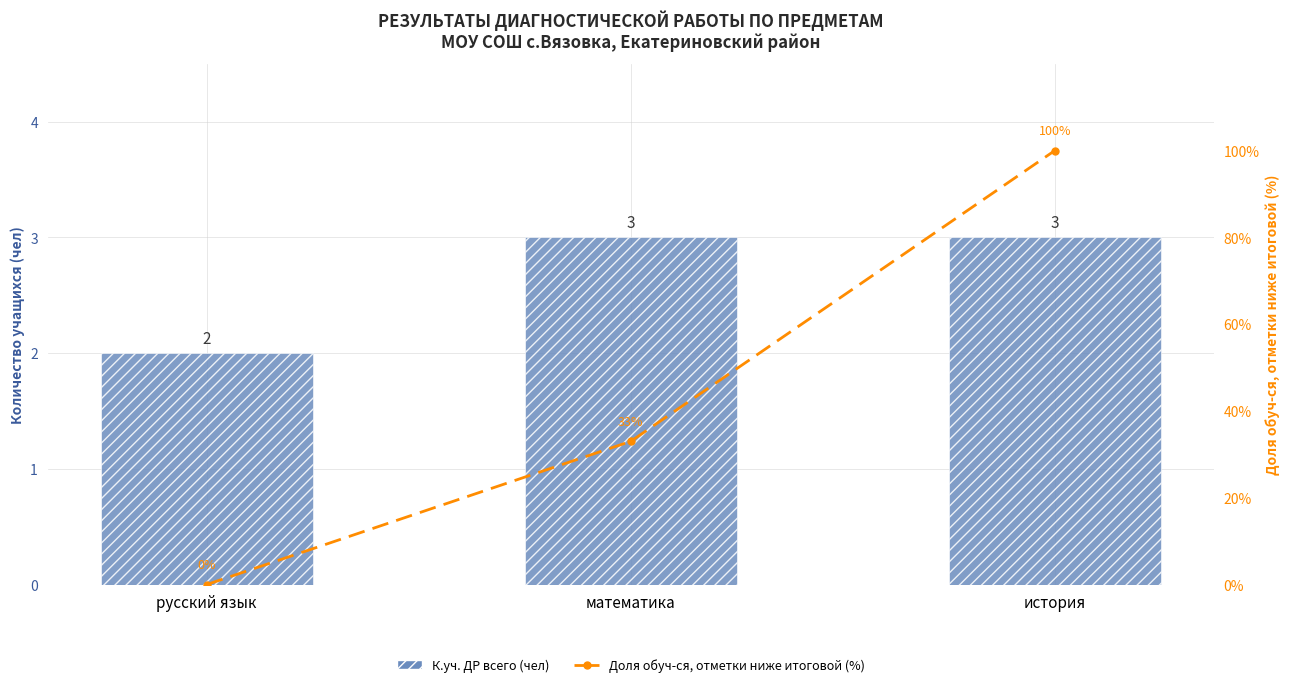

Count the number of data series in this chart.

2